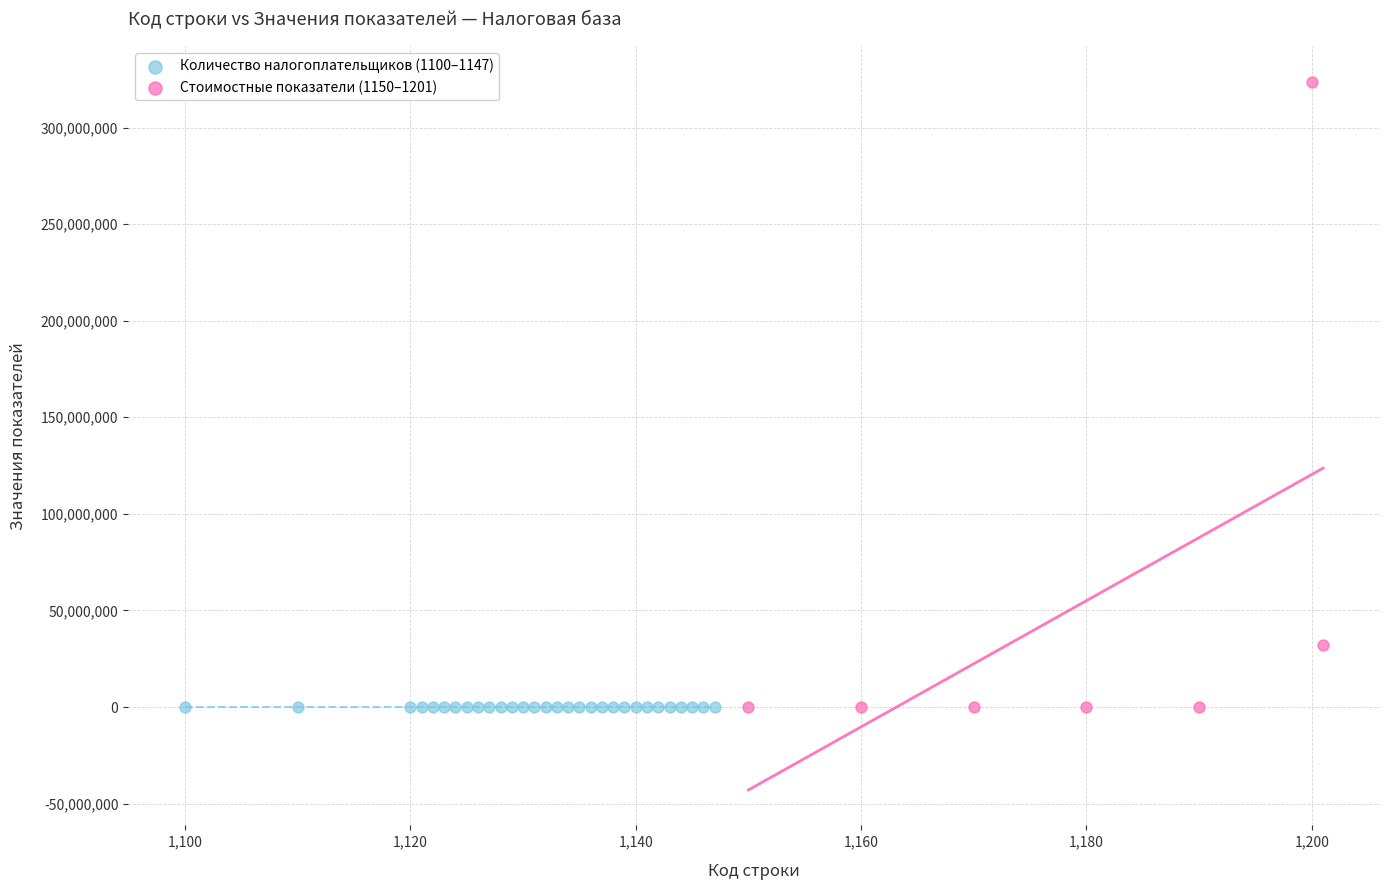

Which series has the widest spread of Y values?

Стоимостные показатели (1150–1201)